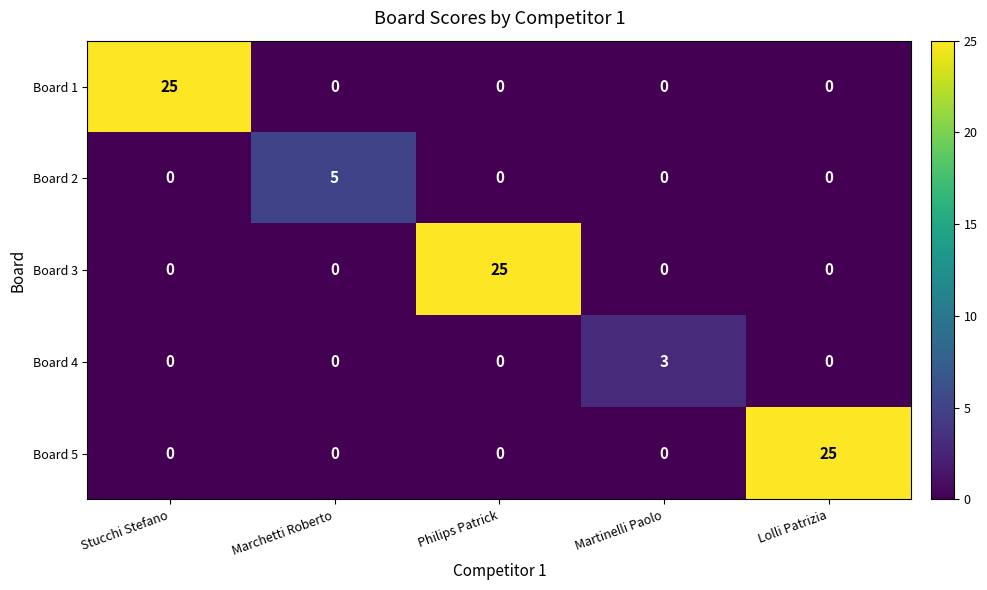

Reading right to left, transcribe all the data shown in this chart.

Board 1: Lolli Patrizia=0	Martinelli Paolo=0	Philips Patrick=0	Marchetti Roberto=0	Stucchi Stefano=25
Board 2: Lolli Patrizia=0	Martinelli Paolo=0	Philips Patrick=0	Marchetti Roberto=5	Stucchi Stefano=0
Board 3: Lolli Patrizia=0	Martinelli Paolo=0	Philips Patrick=25	Marchetti Roberto=0	Stucchi Stefano=0
Board 4: Lolli Patrizia=0	Martinelli Paolo=3	Philips Patrick=0	Marchetti Roberto=0	Stucchi Stefano=0
Board 5: Lolli Patrizia=25	Martinelli Paolo=0	Philips Patrick=0	Marchetti Roberto=0	Stucchi Stefano=0